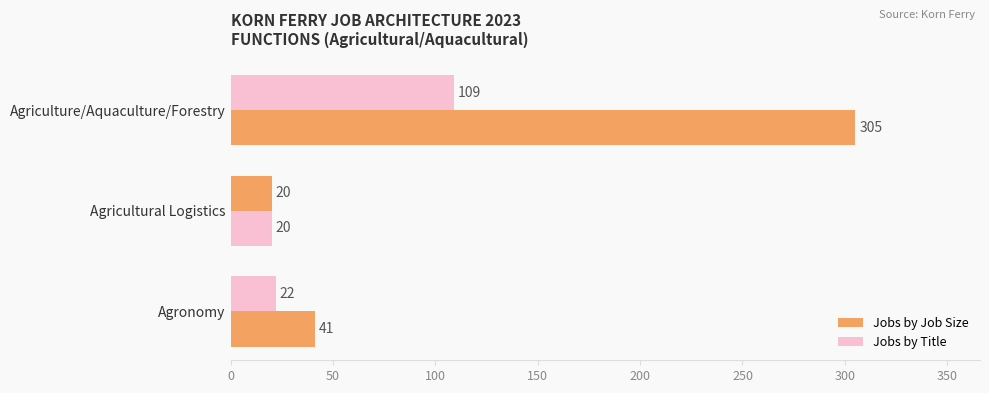

What is the value of the Jobs by Job Size bar at the 2nd from the left?

20